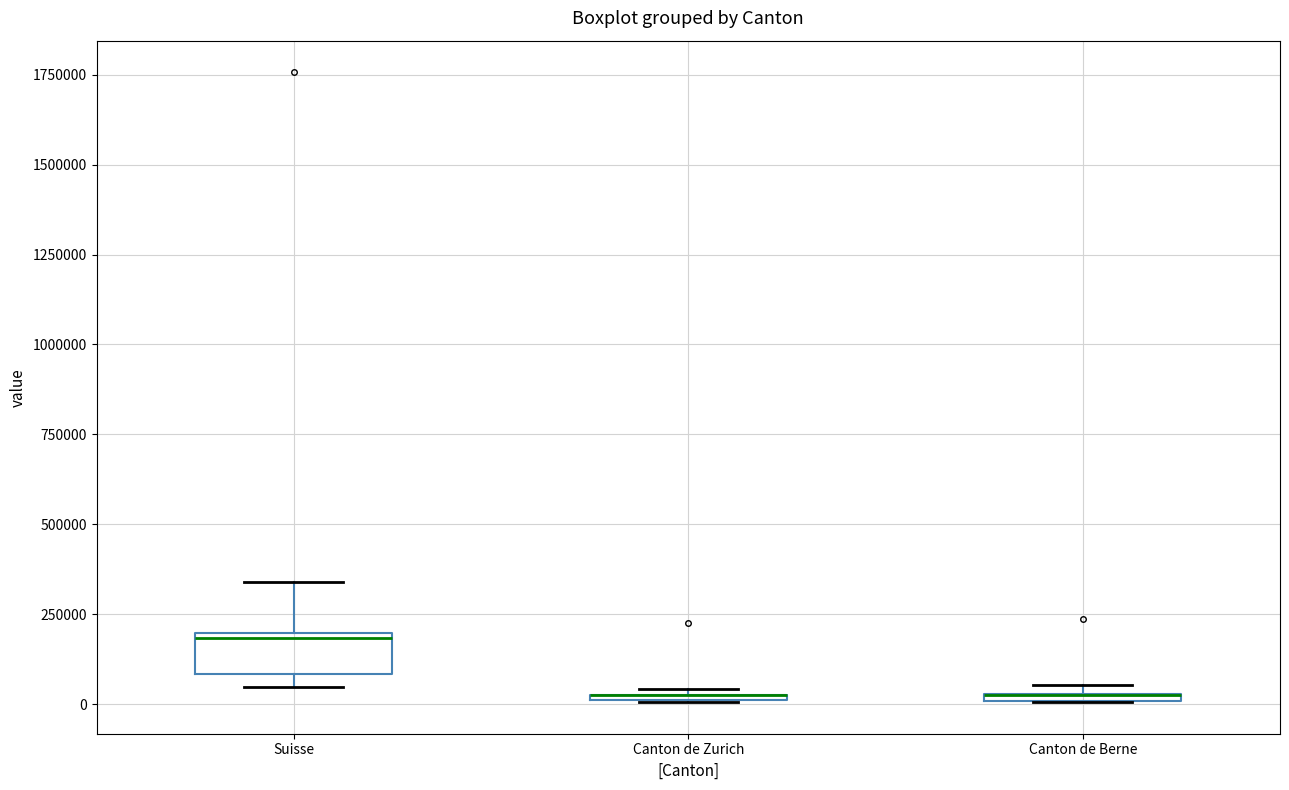

Which box is the tallest, from its lower edge to its upper edge?

Suisse